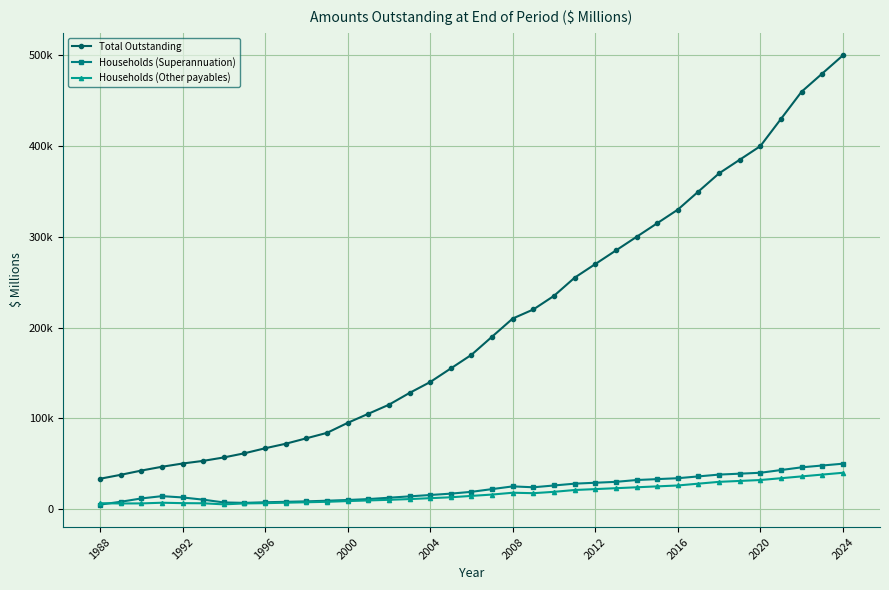

Is this an area chart (filled region under the line)?

No